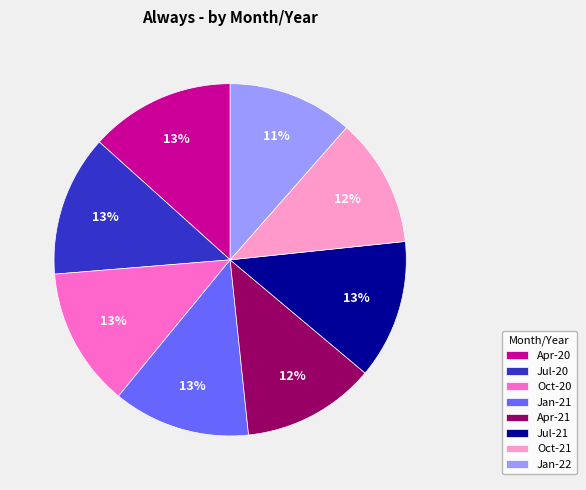

Combined, do Jul-20 and Apr-20 account for over 50%?

No